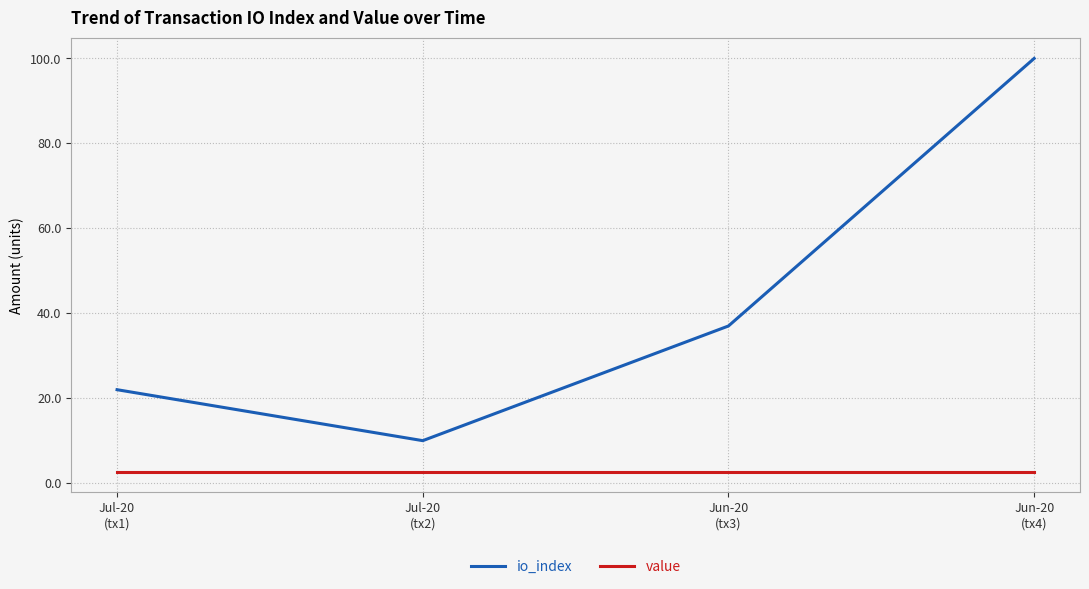

At which category is the sum across all series the highest?

Jun-20
(tx4)